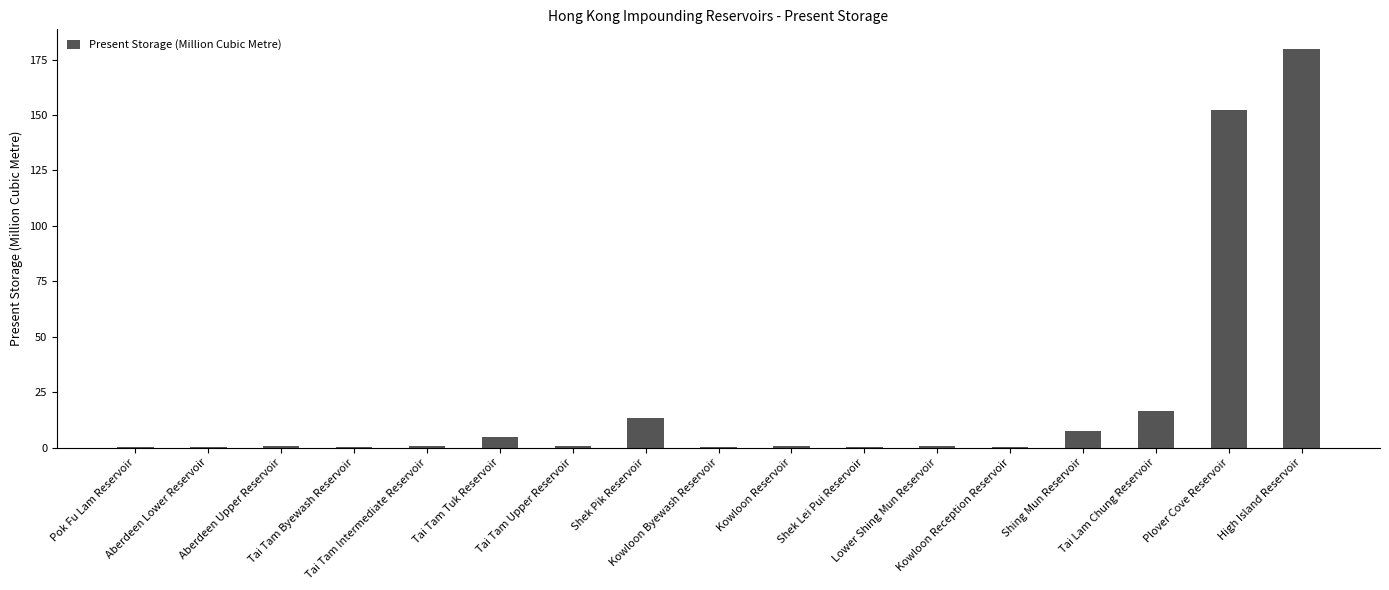

Are the bars grouped side by side (vs. stacked)?

No